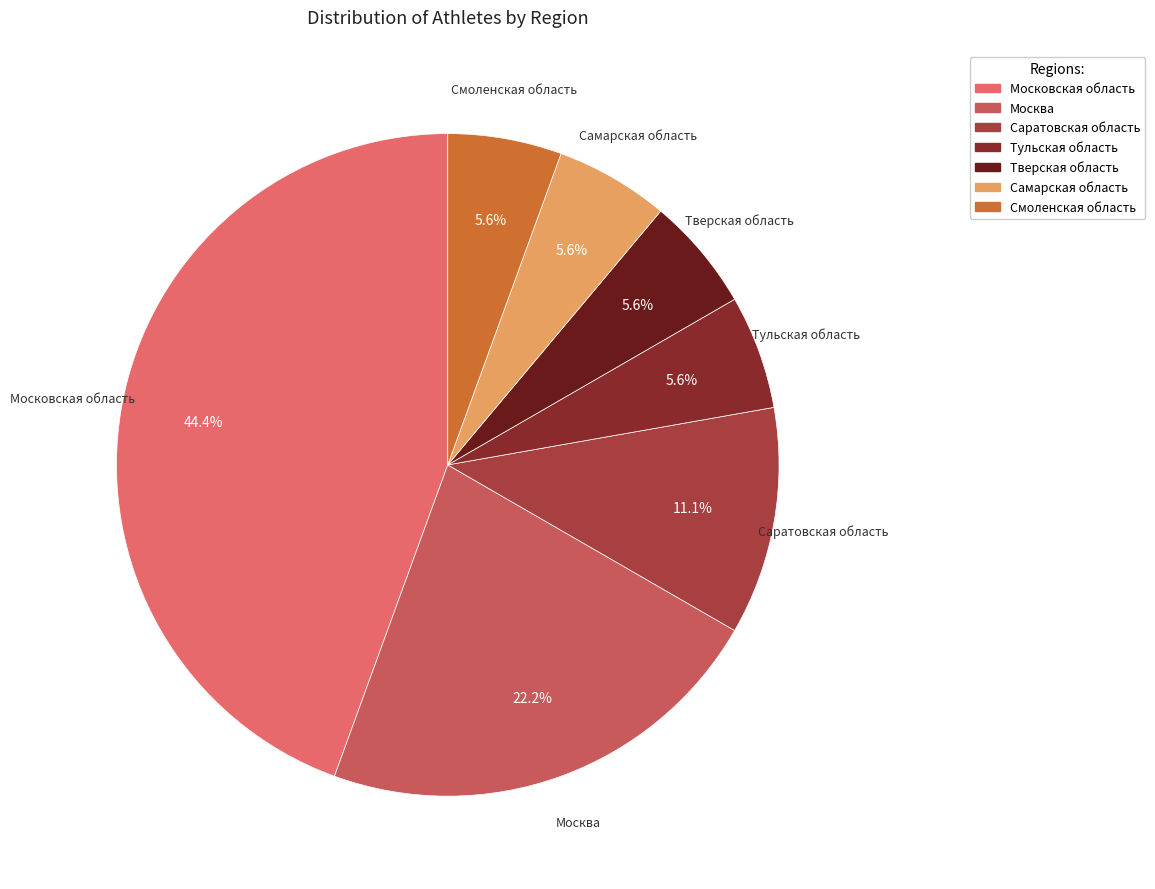

How many segments does this pie chart have?

7